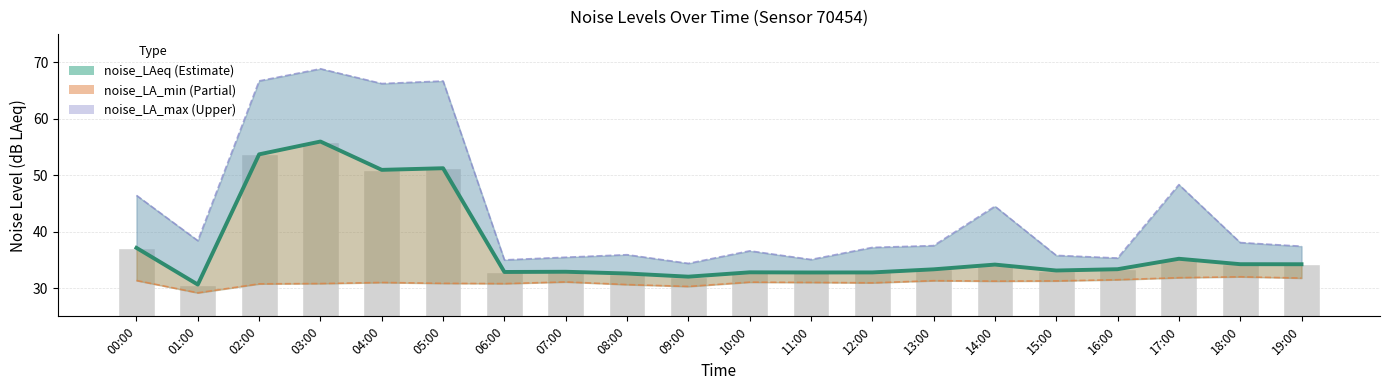

At which label is noise_LA_min closest to 30?

09:00